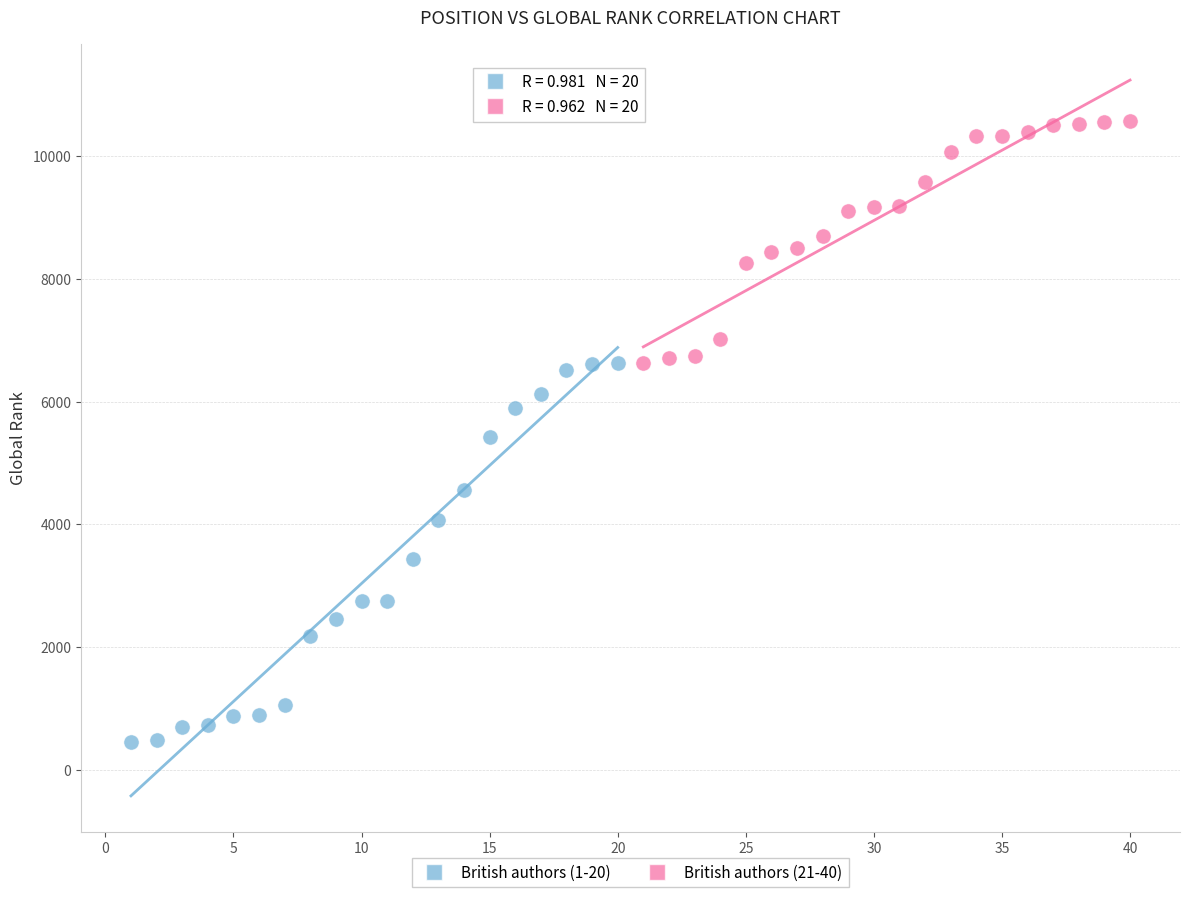

Which series contains the highest Y value?

British authors (21-40)